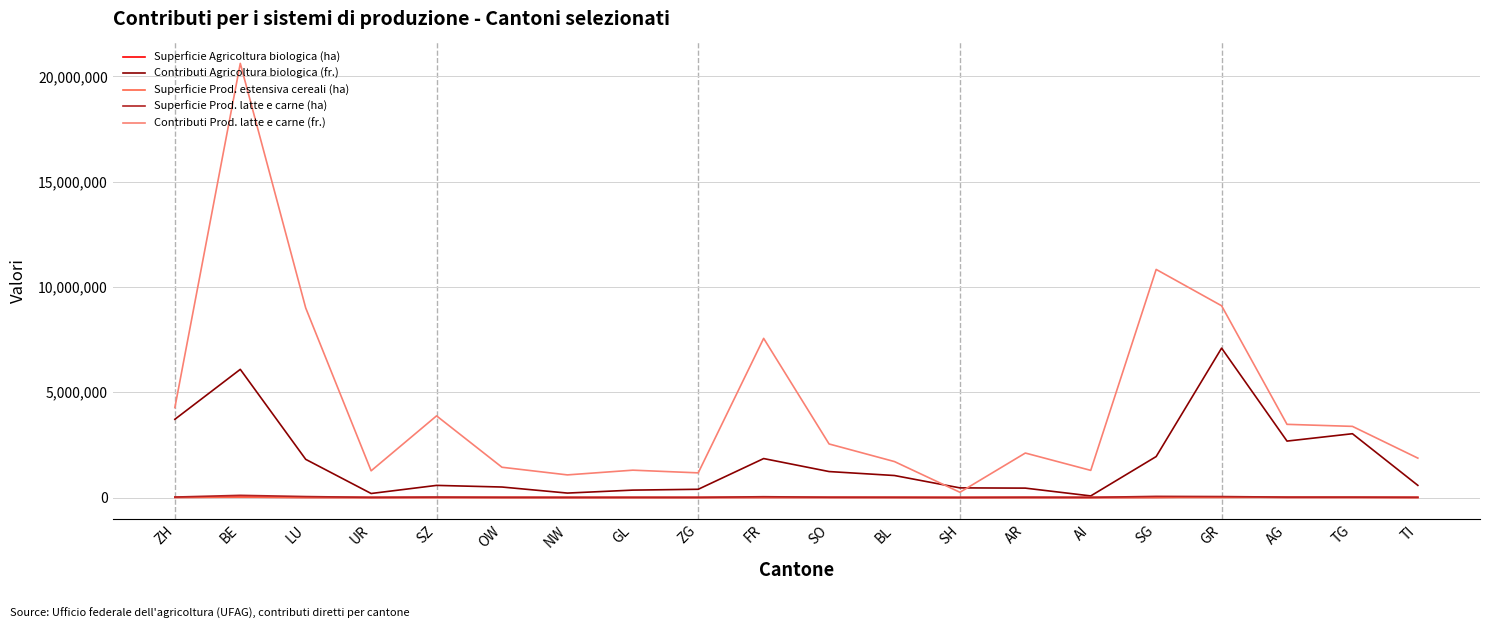

True or false: Superficie Prod. latte e carne (ha) and Contributi Prod. latte e carne (fr.) cross at least once.

False